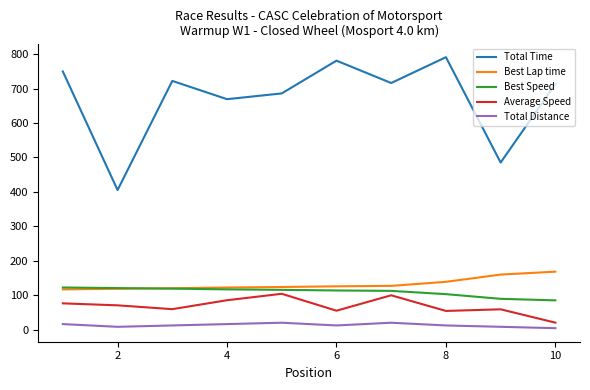

What is the lowest value of the Average Speed series?

20.0